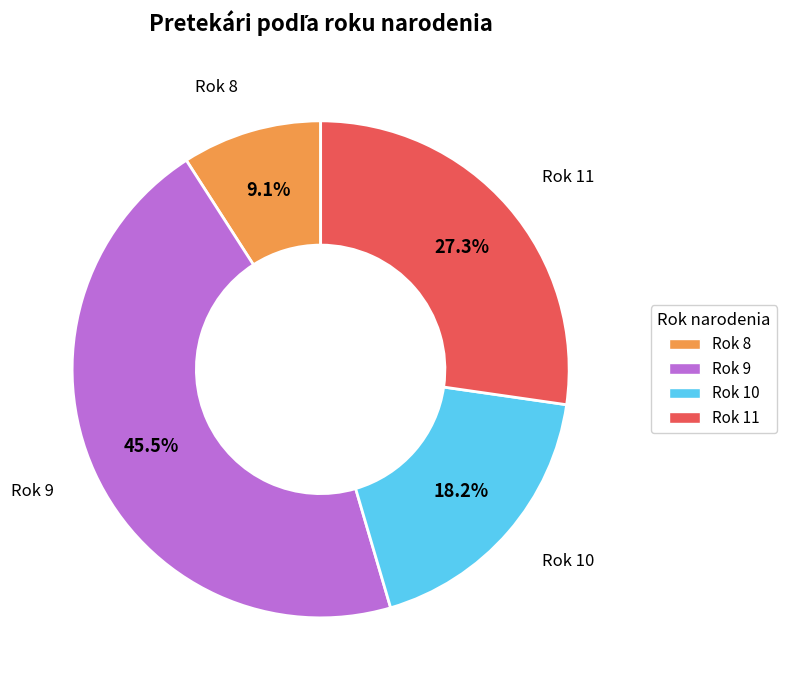

Does any single category account for the majority?

No